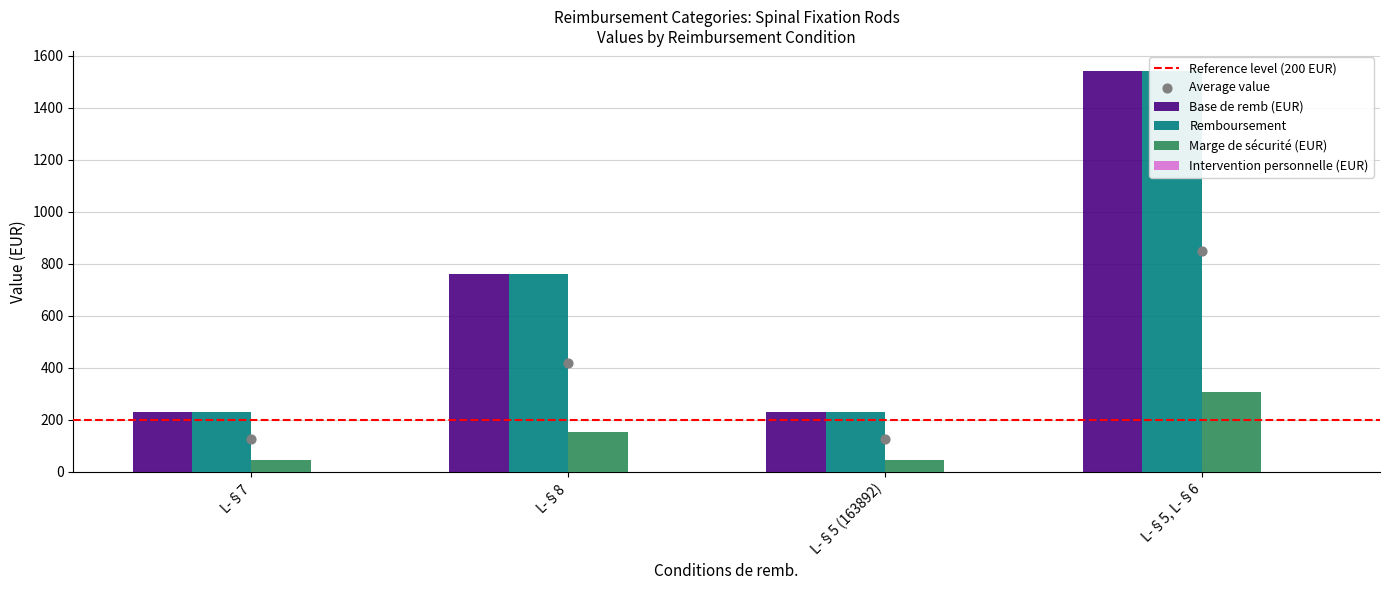

Which series contains the lowest Y value?

Marge de sécurité (EUR)